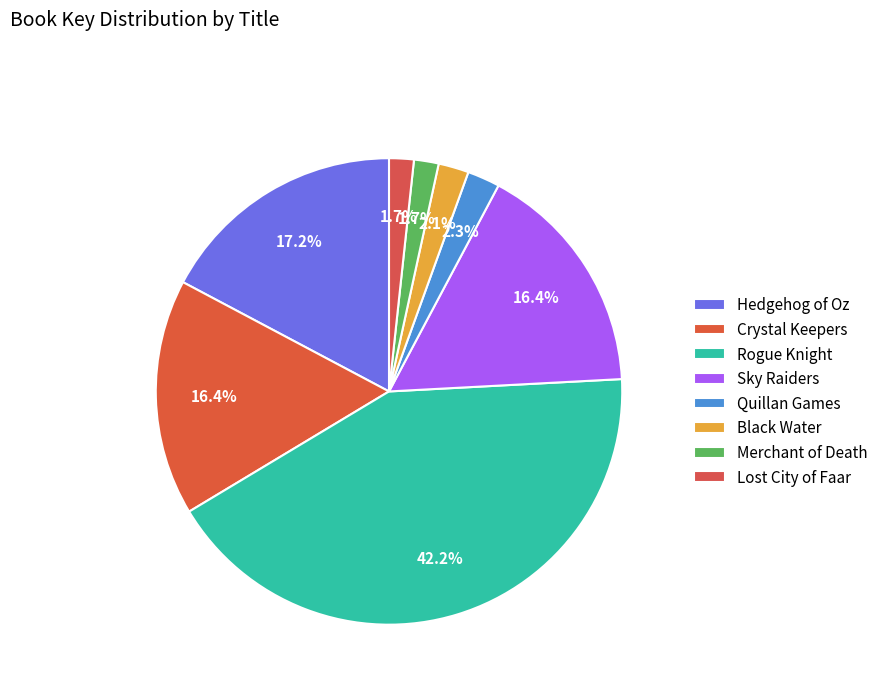

How many slices are in this pie chart?

8